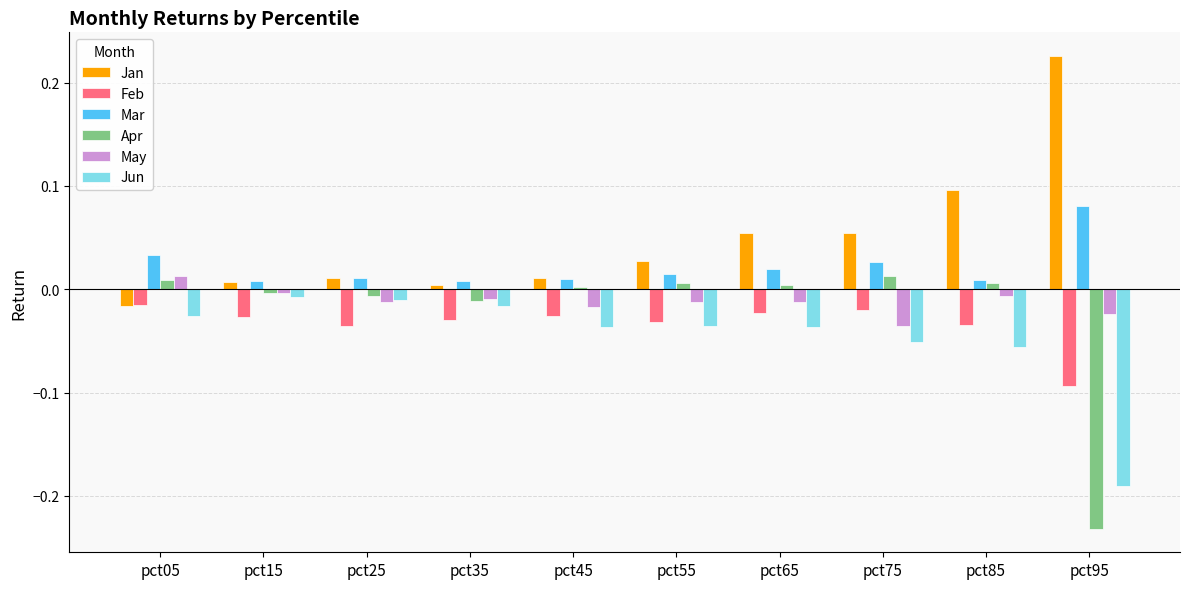

Which category has the highest value in the May series?

pct05